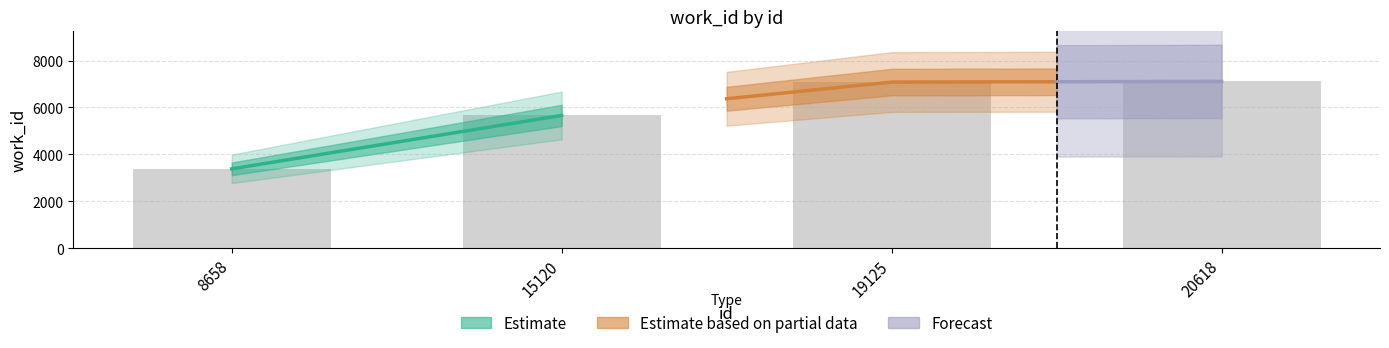

At which label is the value closest to 5244?

15120